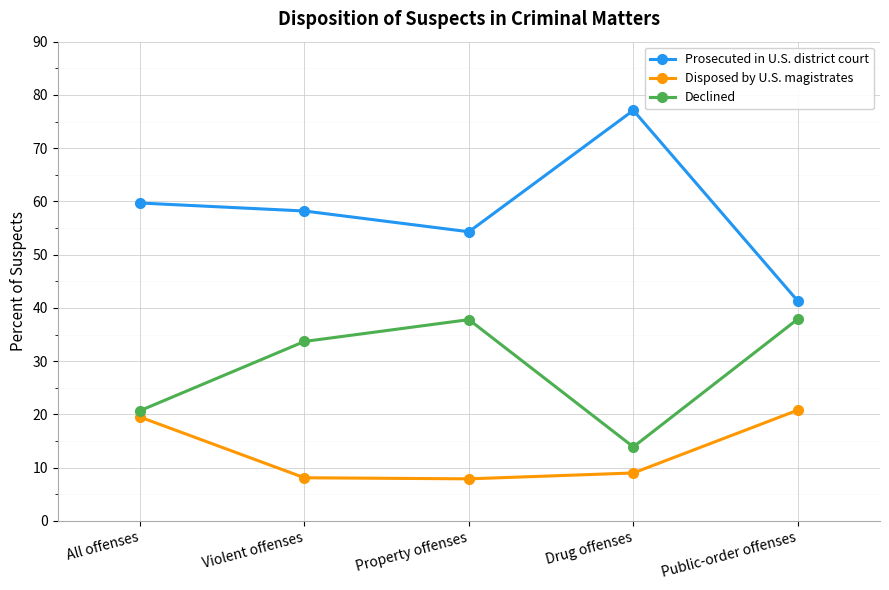

True or false: Declined and Disposed by U.S. magistrates cross at least once.

False